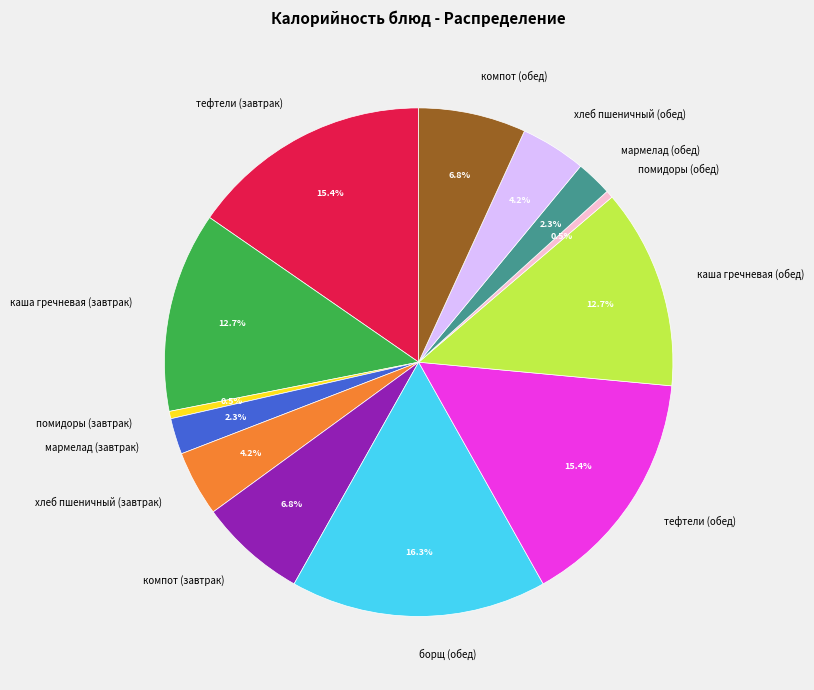

To the nearest percent, what percentage of the pie is тефтели (обед)?

15%